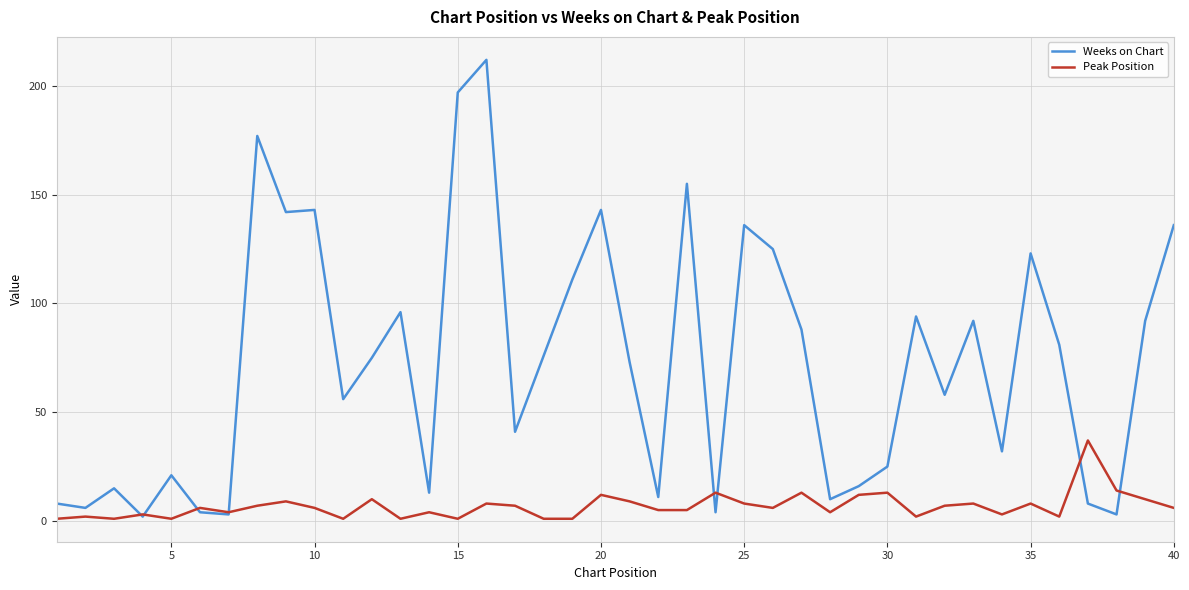

Which series has the widest spread of values?

Weeks on Chart